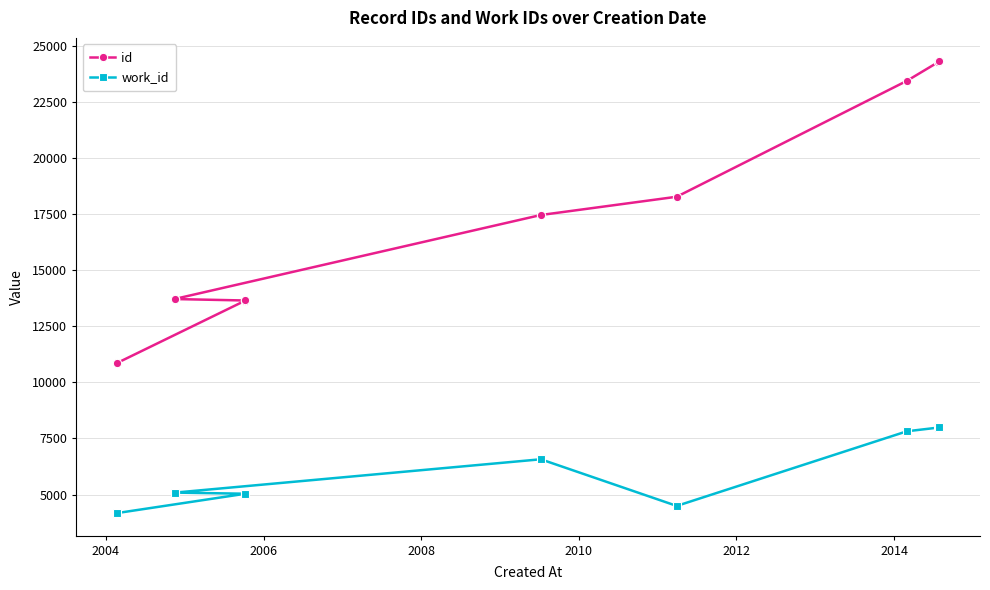

Is this an area chart (filled region under the line)?

No